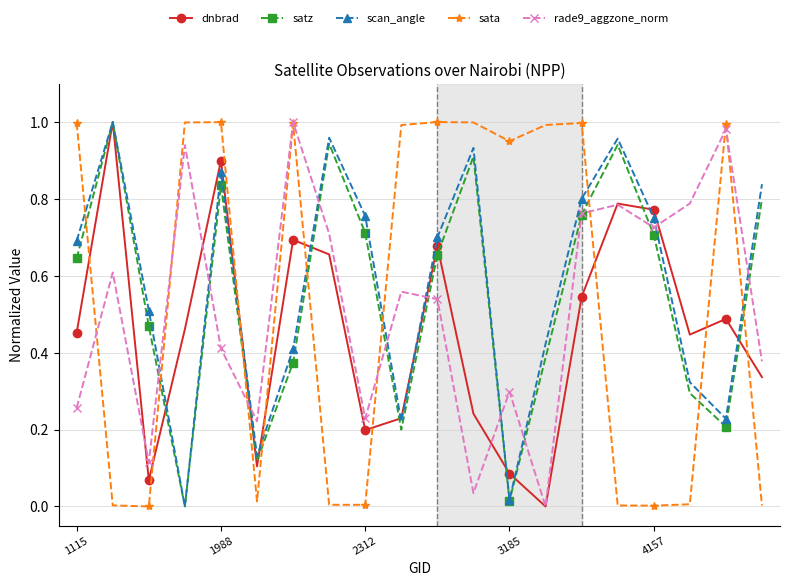

After their last crossing, which series has the higher values: sata or scan_angle?

scan_angle